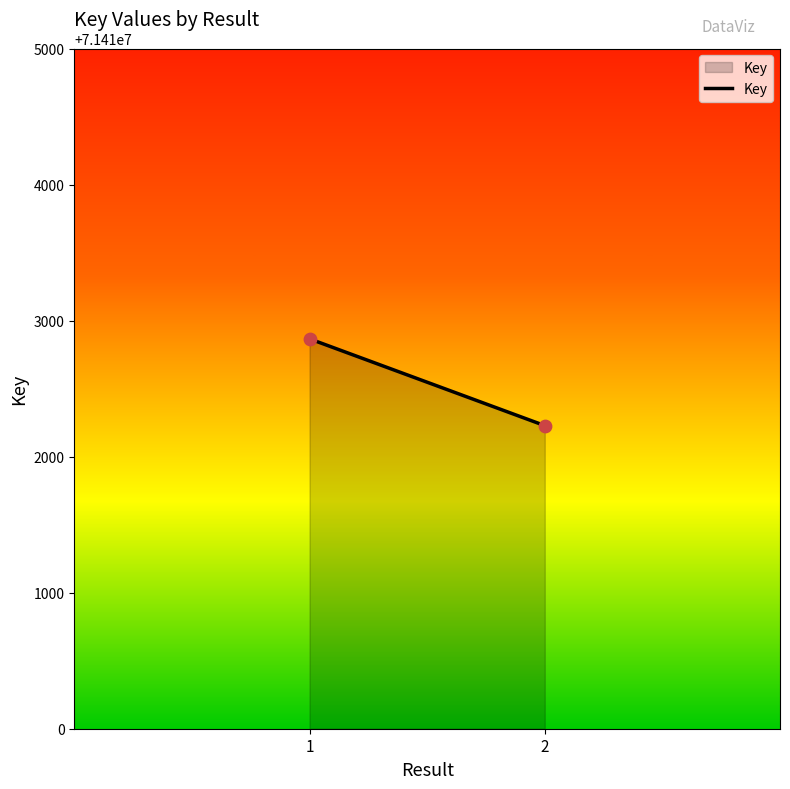

What is the average Y value?

71412547